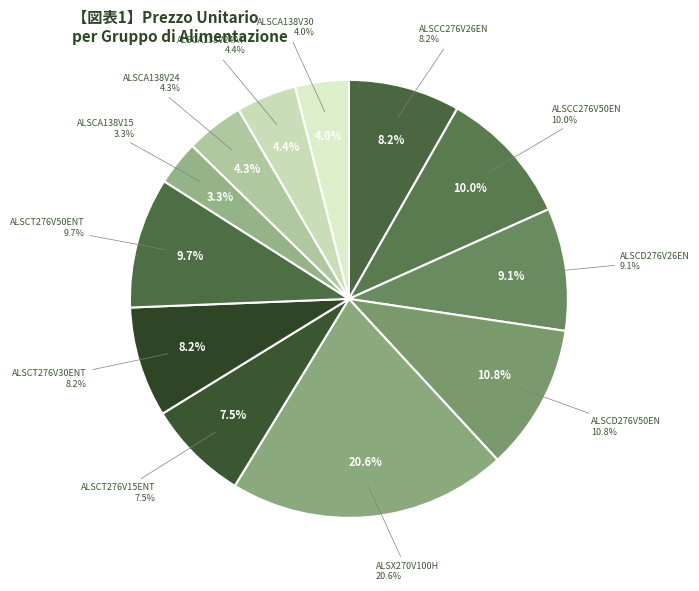

What is the change in value from ALSX270V100H to ALSCA138V30?

-1010